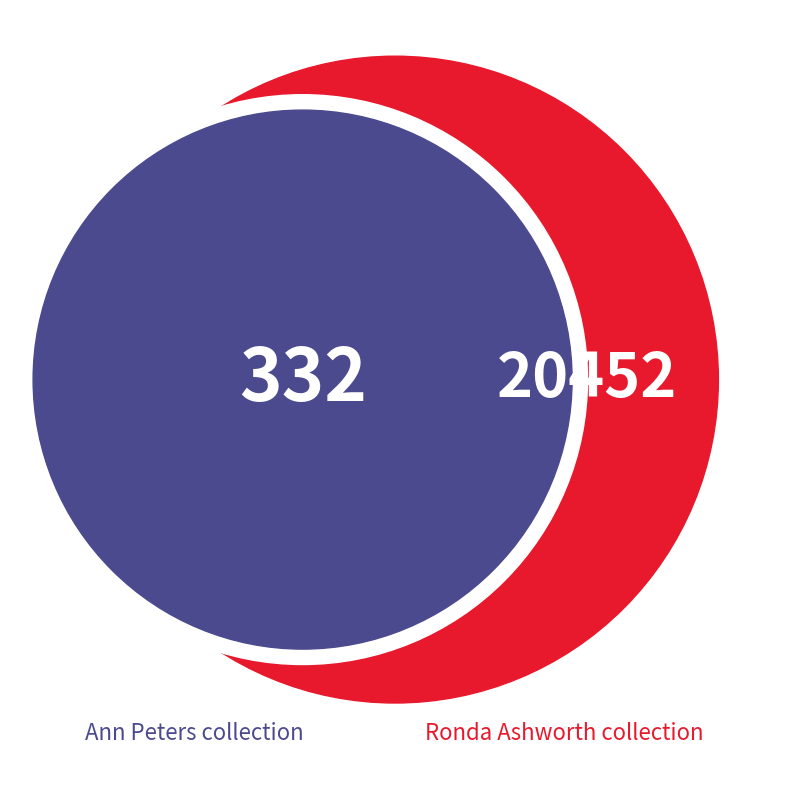

True or false: Ann Peters collection accounts for 11% of the total.

False